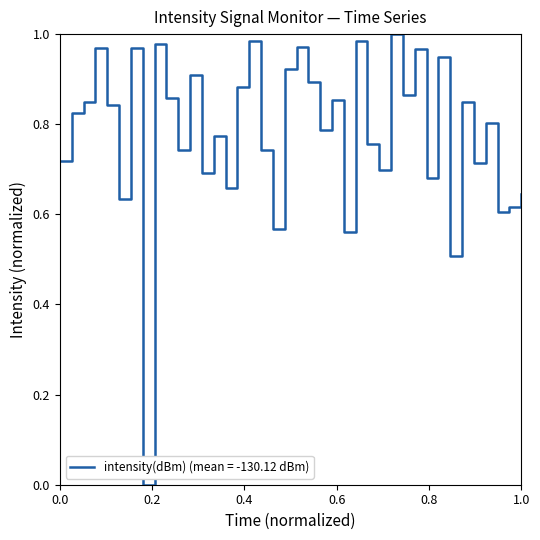

Is this an area chart (filled region under the line)?

No